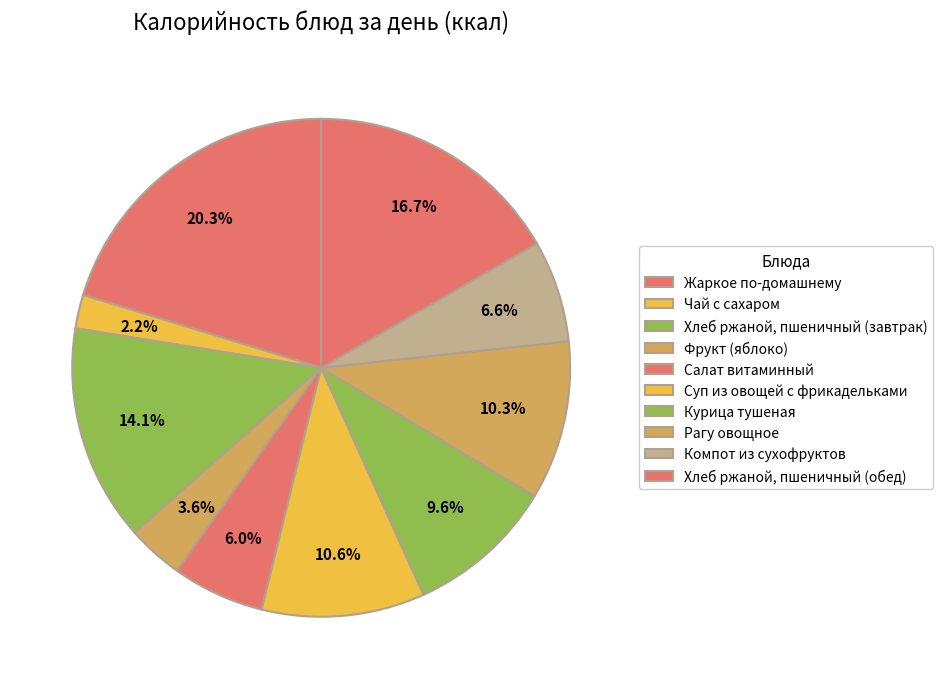

How many slices are in this pie chart?

10